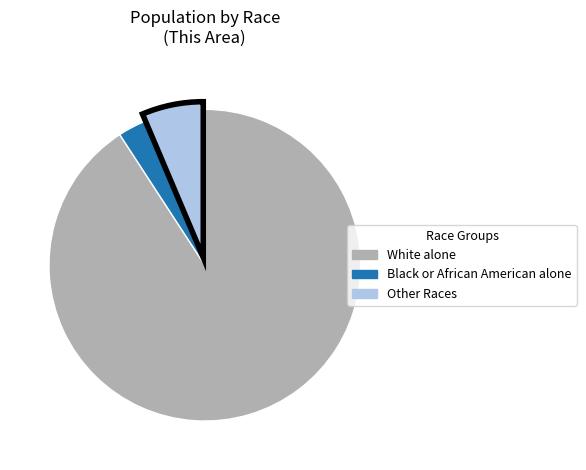

Which category has the biggest portion of the pie?

White alone